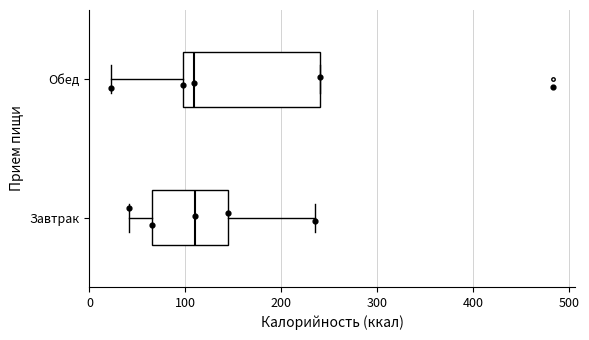

Which box is the widest, from its left edge to its right edge?

Обед